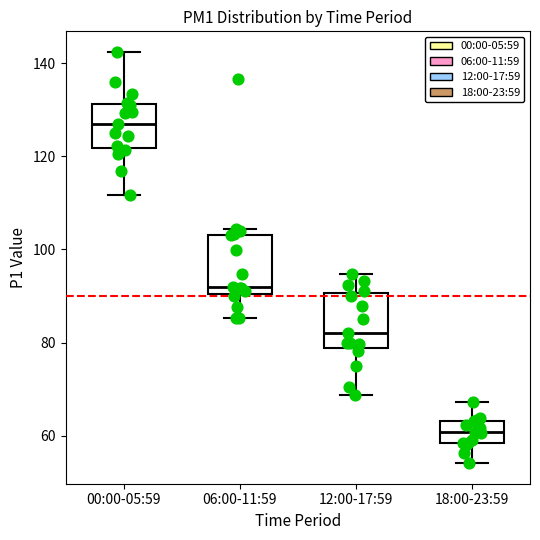

Reading left to right, transcribe this box plot: for each box, give where its median line is, the range the box spans, and where its two whiskers end, as read against the y-axis. The values are not printed on the chart, so give them approximately, as read against the axis.

00:00-05:59: median 126, box 122 to 132, whiskers 112 to 142
06:00-11:59: median 92, box 90 to 104, whiskers 86 to 104 (just above the box's upper edge)
12:00-17:59: median 82, box 78 to 90, whiskers 68 to 94
18:00-23:59: median 60, box 58 to 64, whiskers 54 to 68